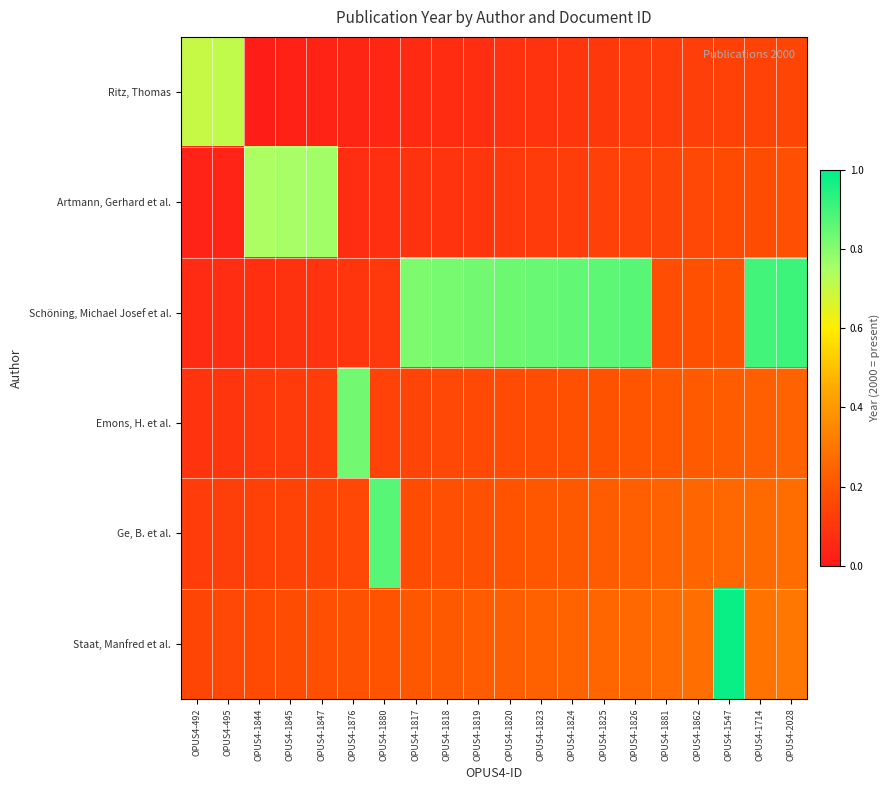

Which series has the widest spread of values?

Schöning, Michael Josef et al.